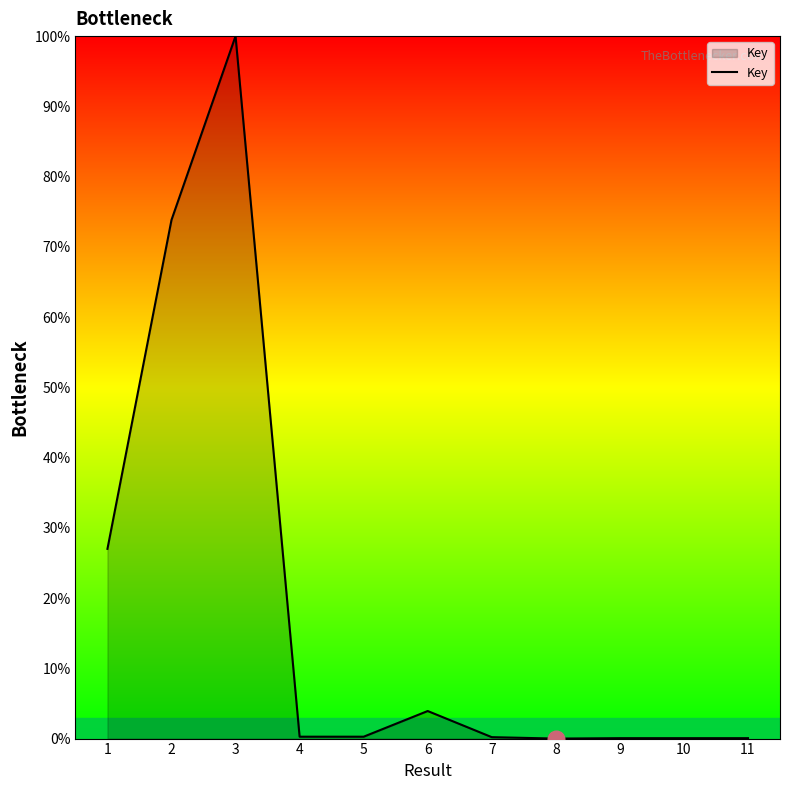

What is the change in value from 3 to 6?

-96.1